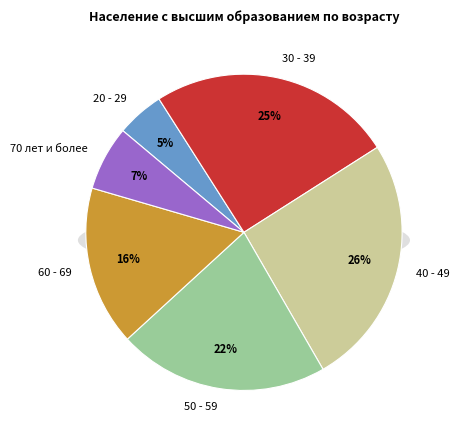

To the nearest percent, what portion does 40 - 49 represent?

26%